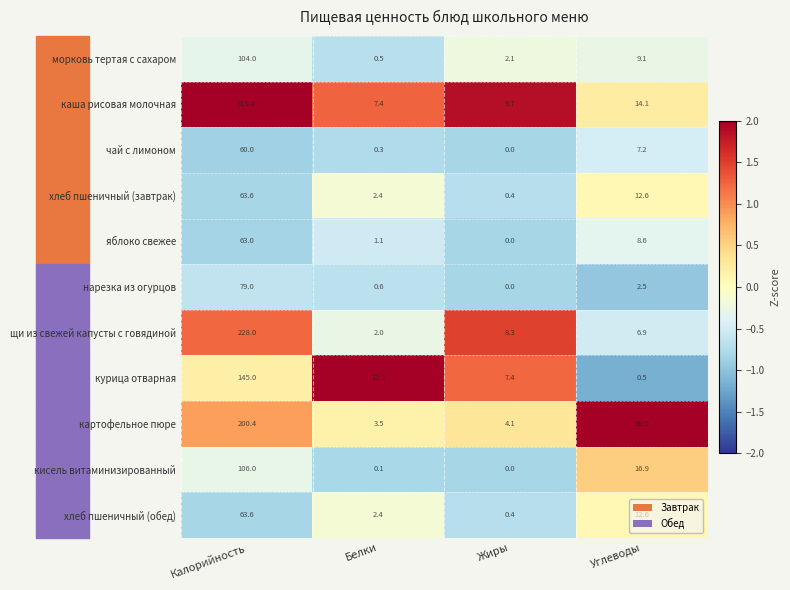

What is the approximate value of чай с лимоном at Калорийность?

60.0